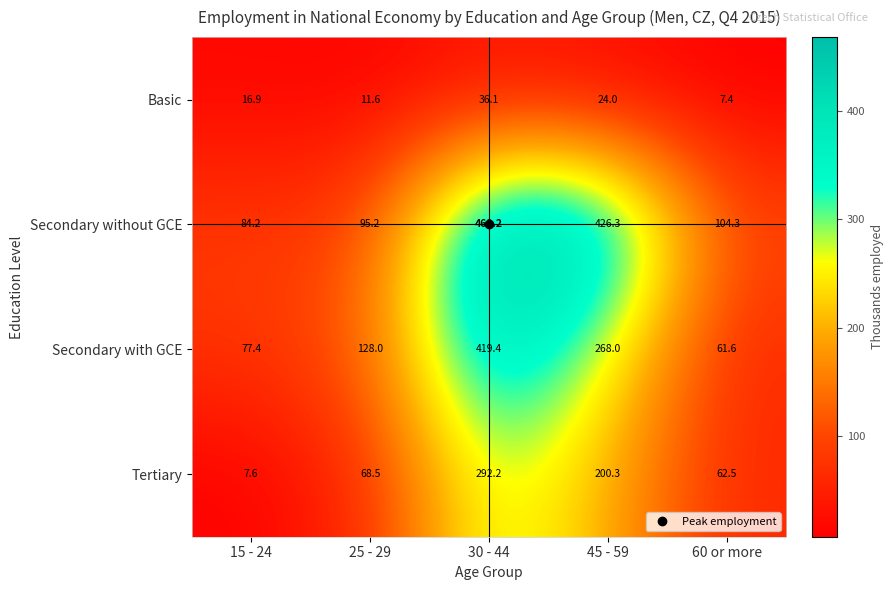

What is the total value across all series at 25 - 29?

303.3